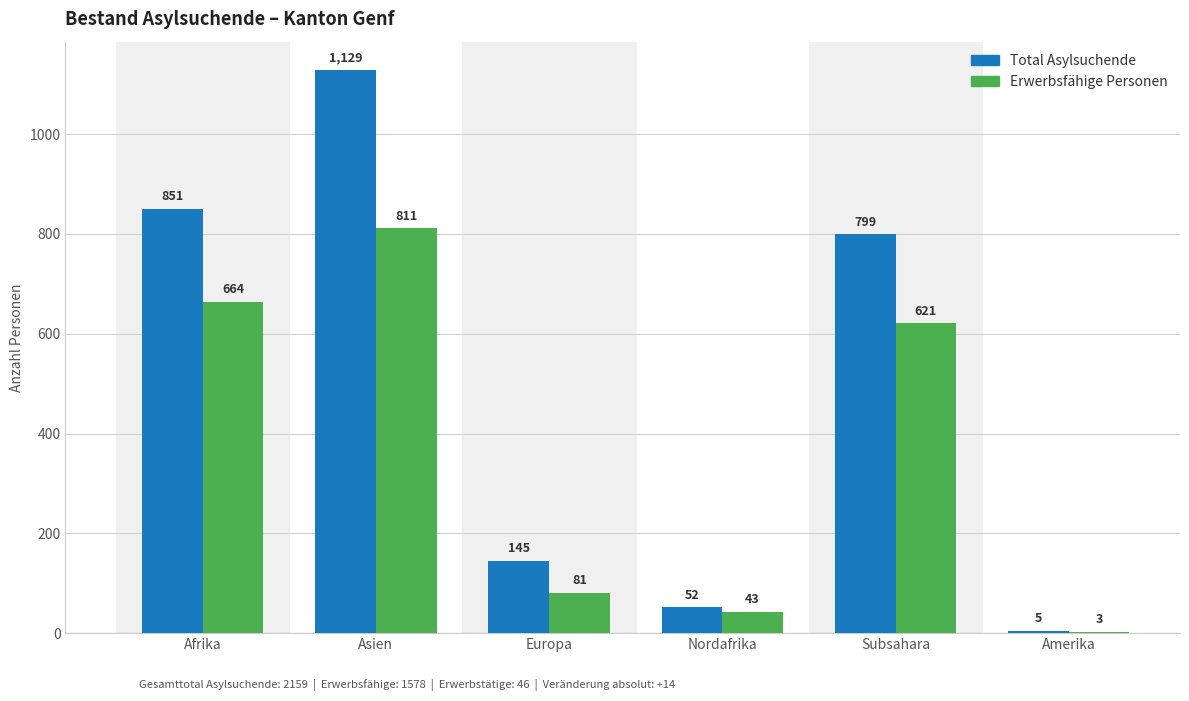

Reading right to left, extract all data points from this chart.

Total Asylsuchende: Amerika=5	Subsahara=799	Nordafrika=52	Europa=145	Asien=1129	Afrika=851
Erwerbsfähige Personen: Amerika=3	Subsahara=621	Nordafrika=43	Europa=81	Asien=811	Afrika=664